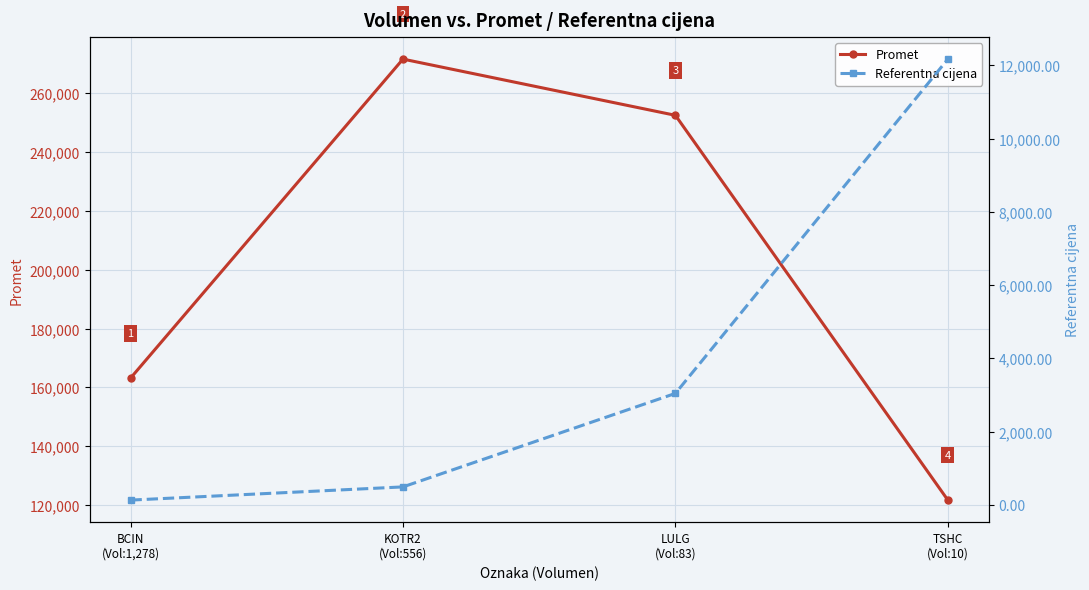

What are all the series names shown in the legend?

Promet, Referentna cijena